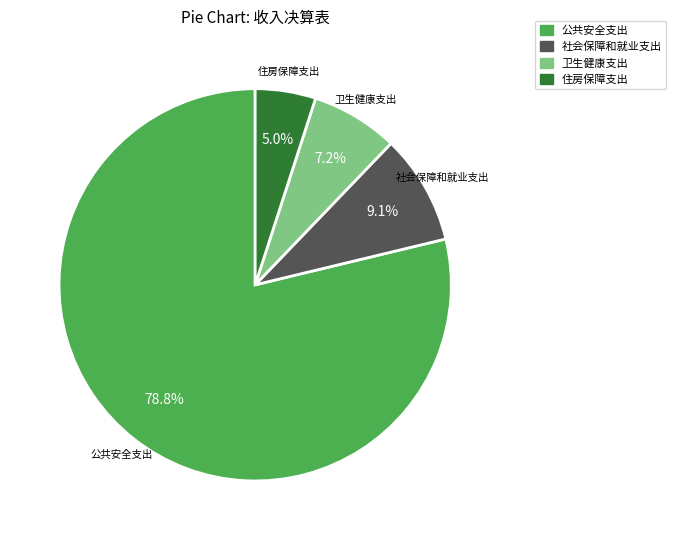

What is the ratio of the value at 住房保障支出 to the value at 公共安全支出?

0.1